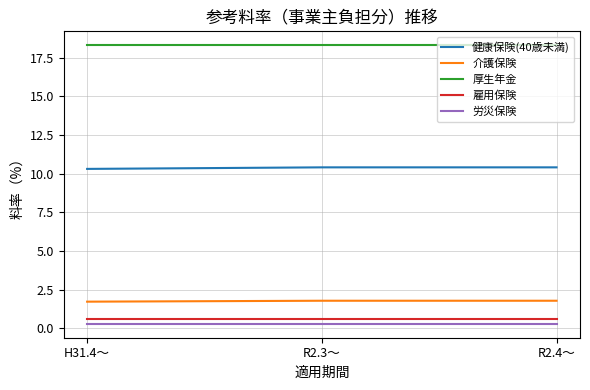

True or false: 介護保険 has a value of 0.6 at R2.3～.

False